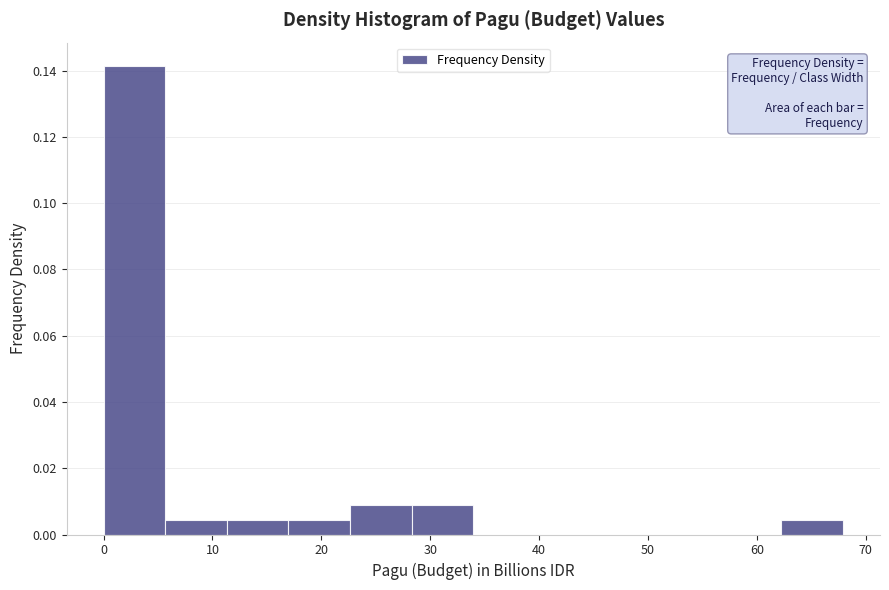

Over which range of the x-axis is the bar tallest?

0 to 6